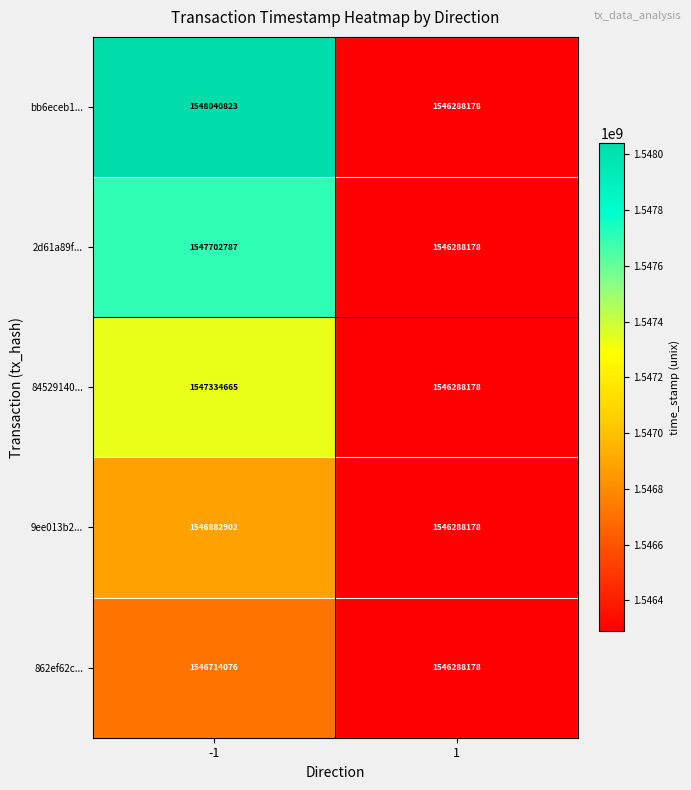

Which series changed the most between -1 and 1?

bb6eceb1...